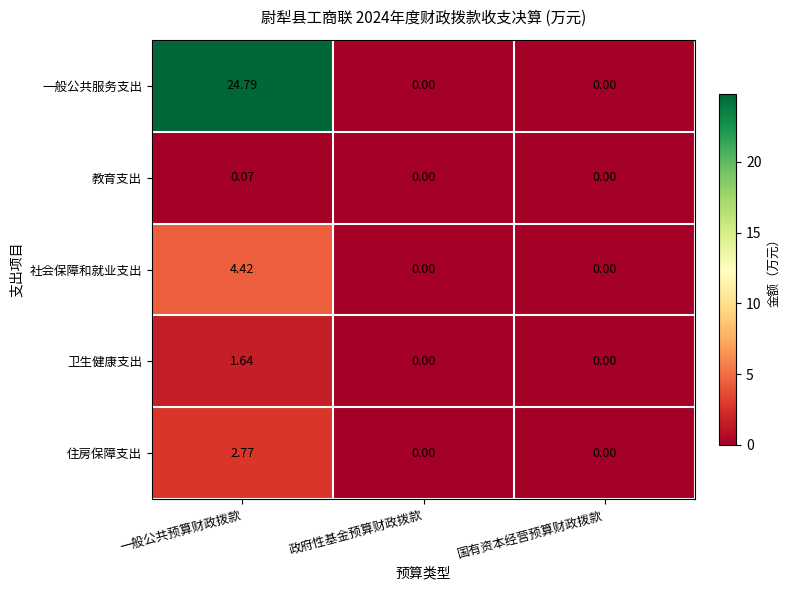

Which category has the highest value in the 教育支出 series?

一般公共预算财政拨款